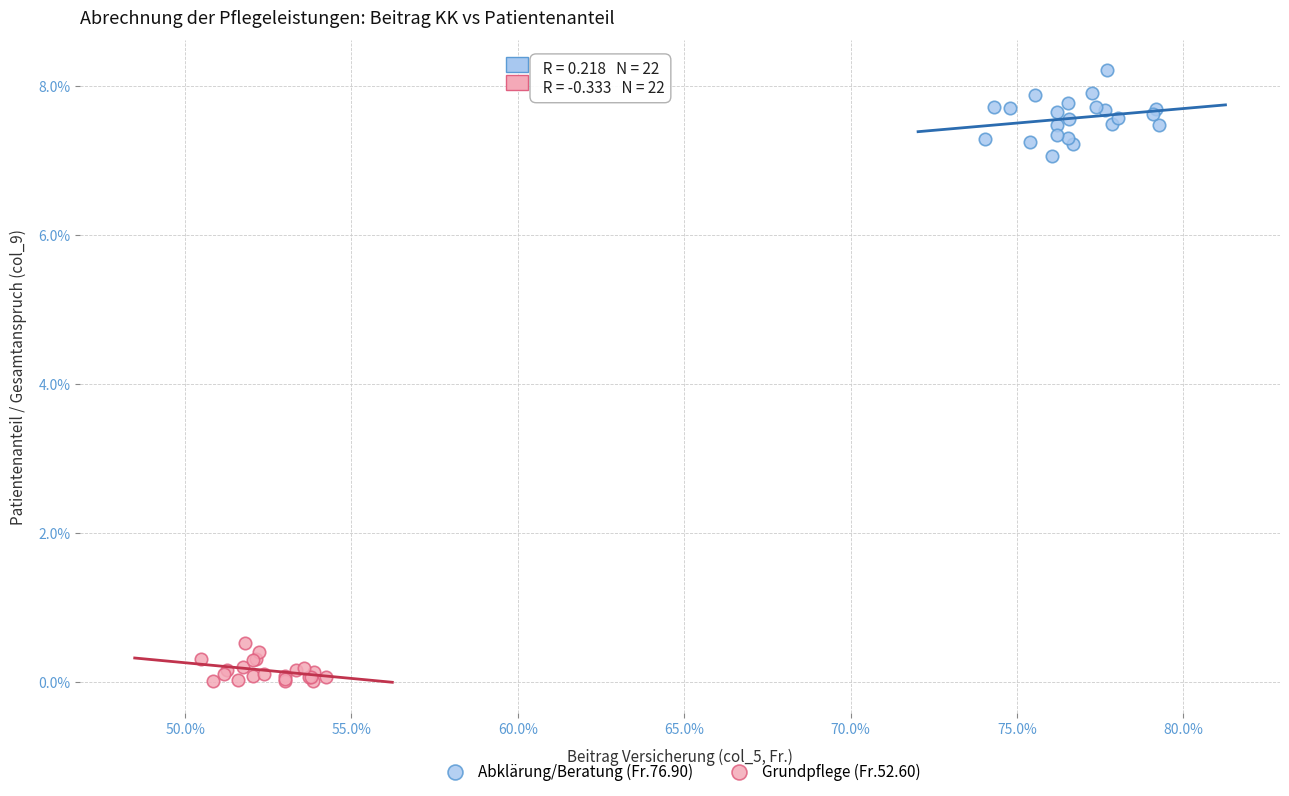

Which series reaches the minimum Y coordinate?

Grundpflege (Fr.52.60)